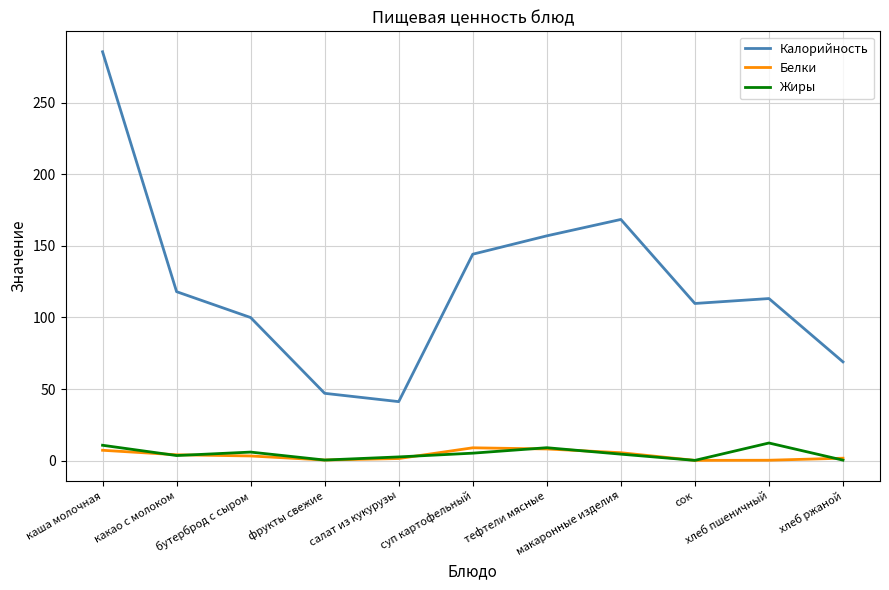

Which series changed the most between какао с молоком and салат из кукурузы?

Калорийность